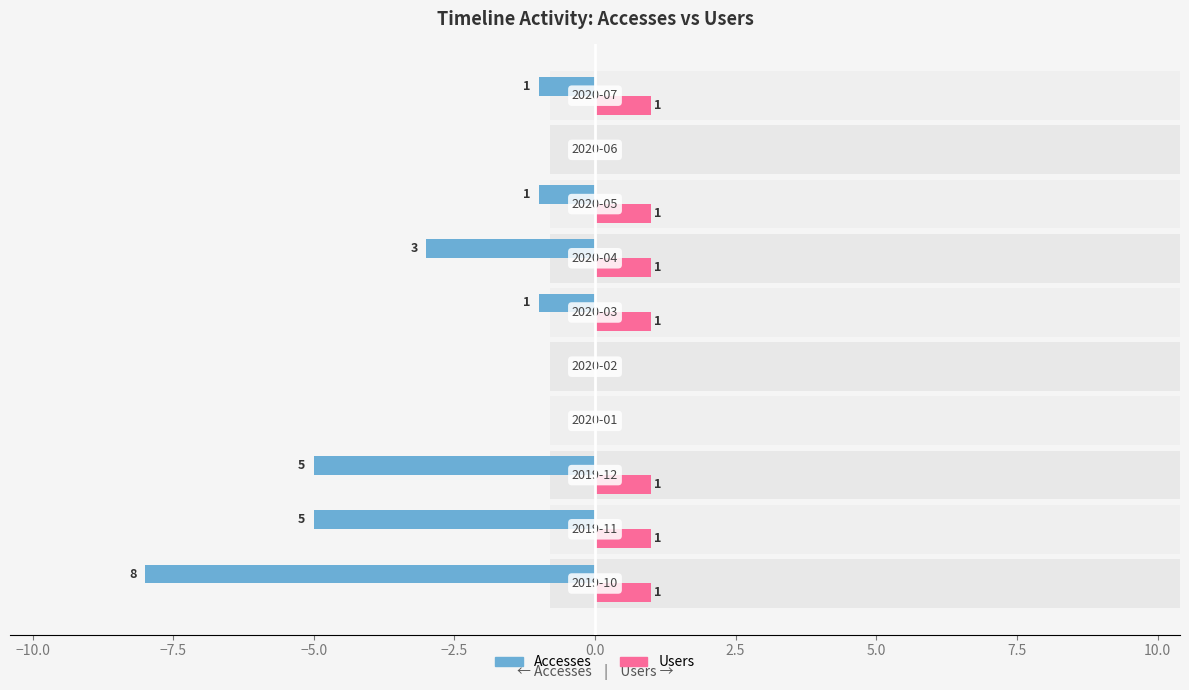

List the series in order of their overall mean, lowest first.

Accesses, Users